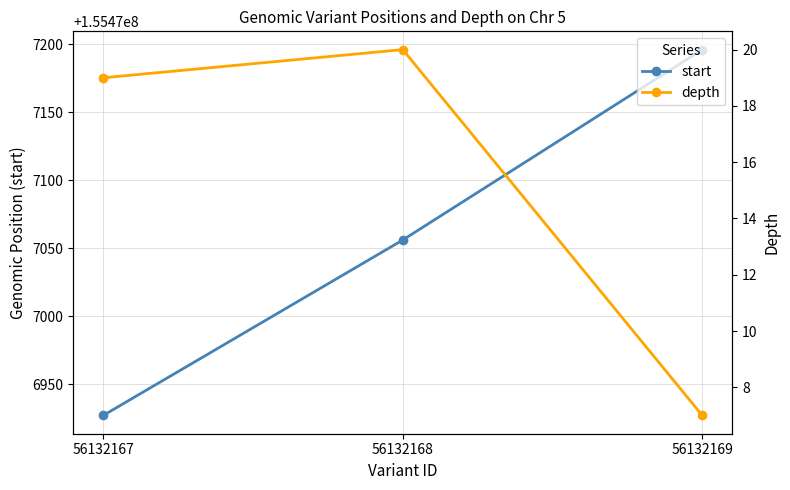

The value of start at 56132167 is 155476927. True or false?

True